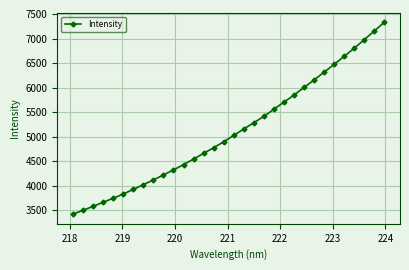

How many values exceed 5025?

16